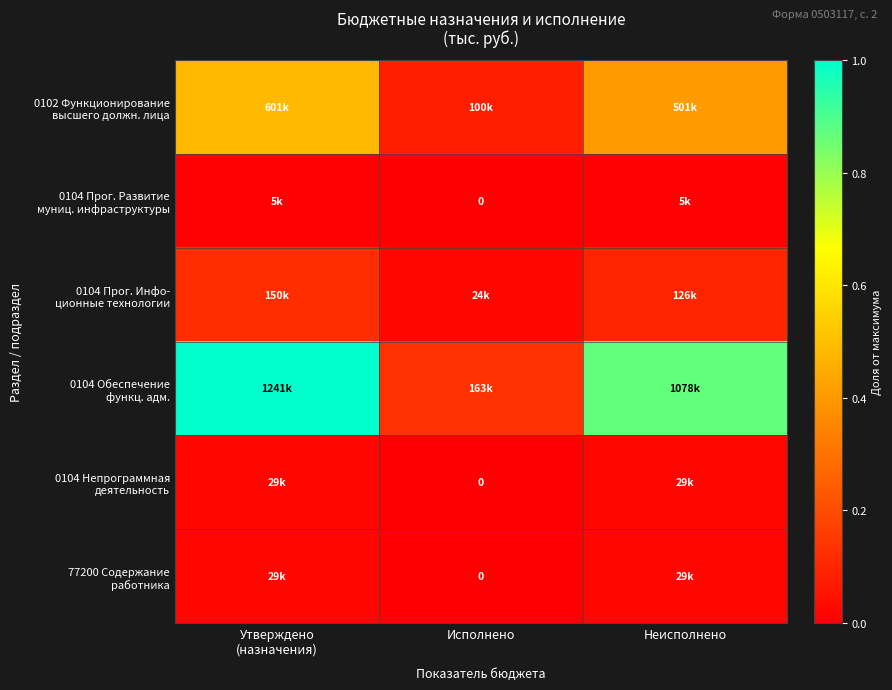

At how many categories does at least one series exceed 0?

3